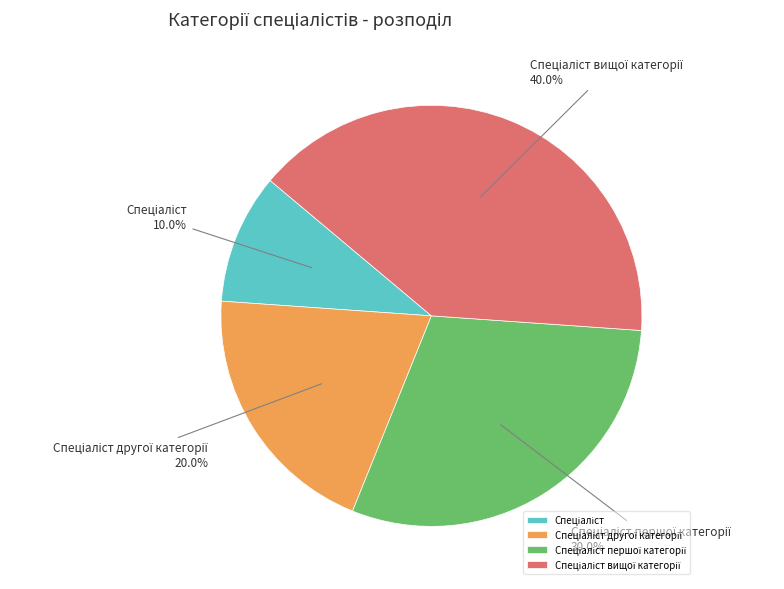

Is there any slice that represents more than half of the pie?

No